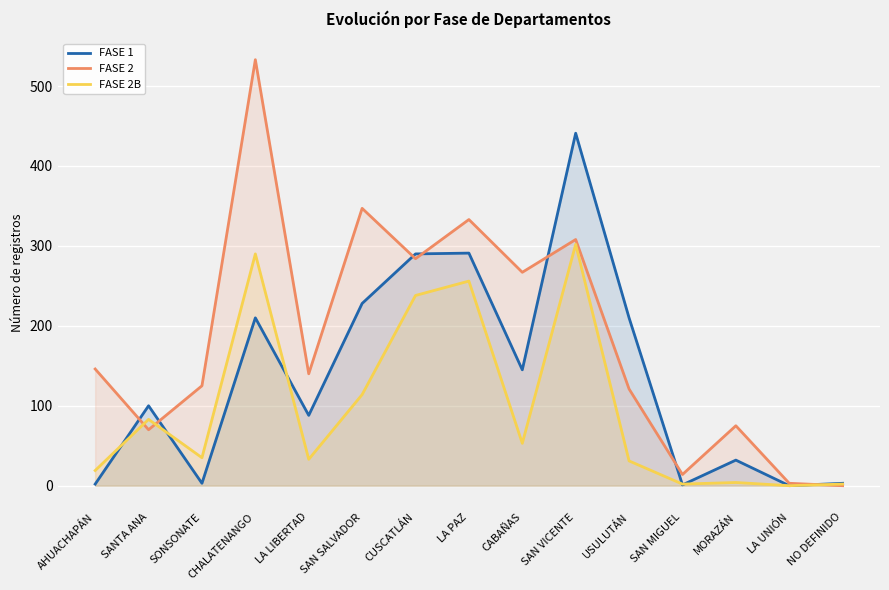

What are all the series names shown in the legend?

FASE 1, FASE 2, FASE 2B